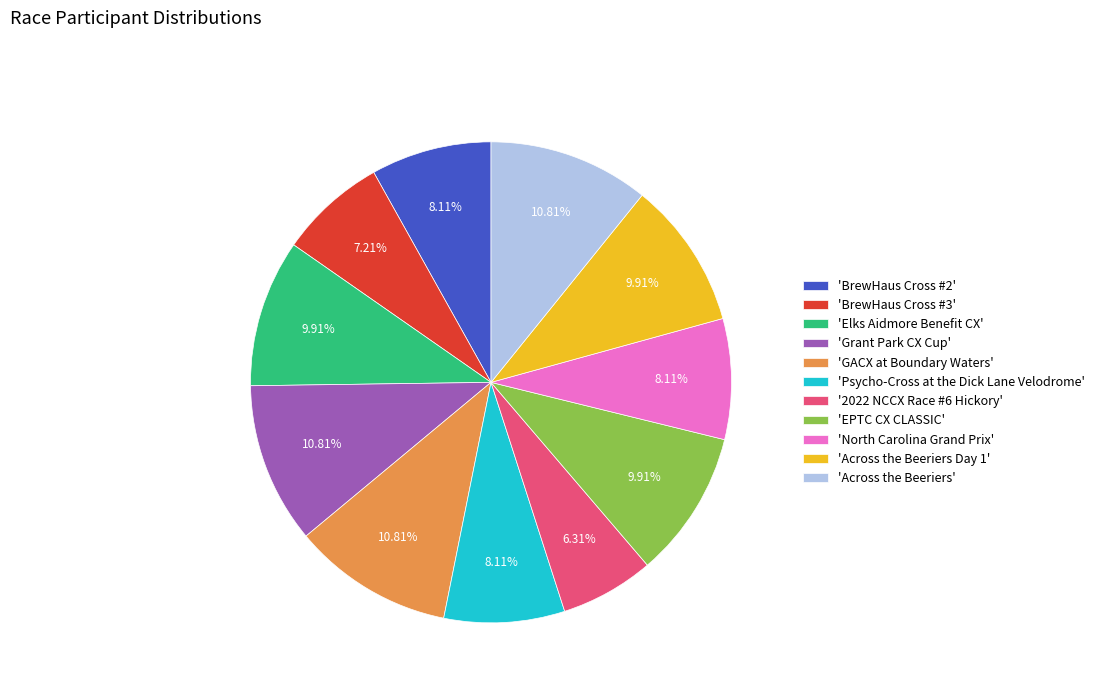

Which category has the smallest portion of the pie?

'2022 NCCX Race #6 Hickory'